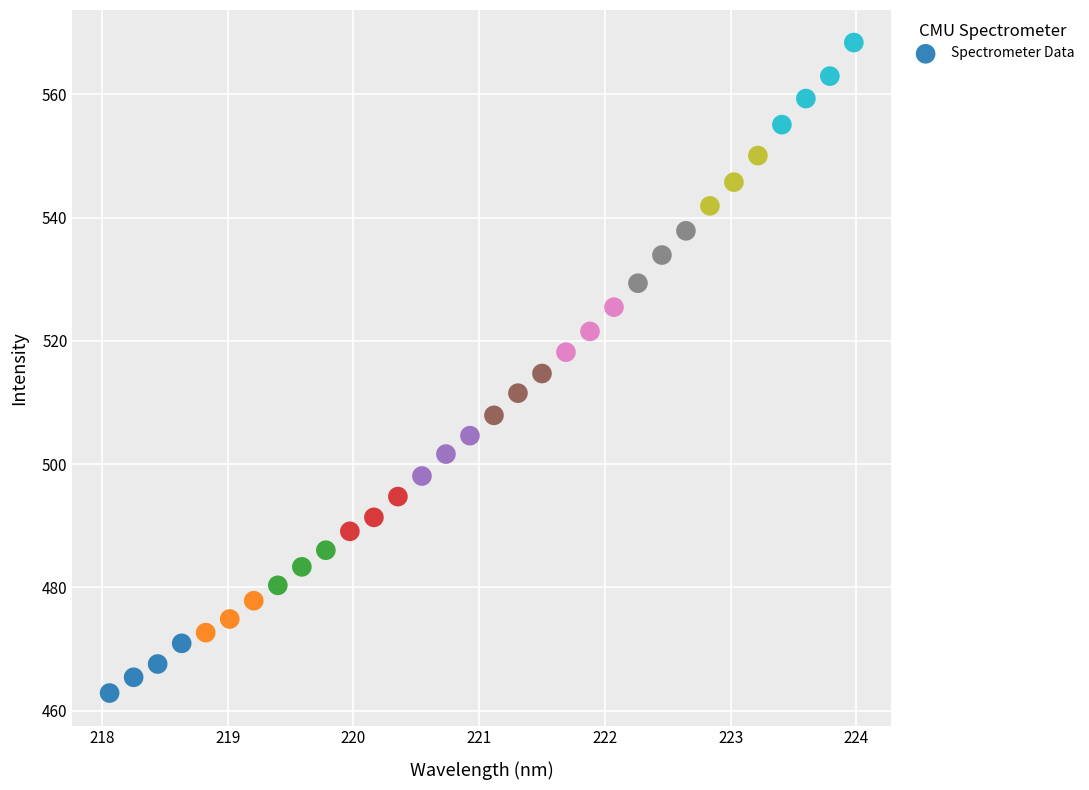

What is the range of Y values (max minus min)?

105.6